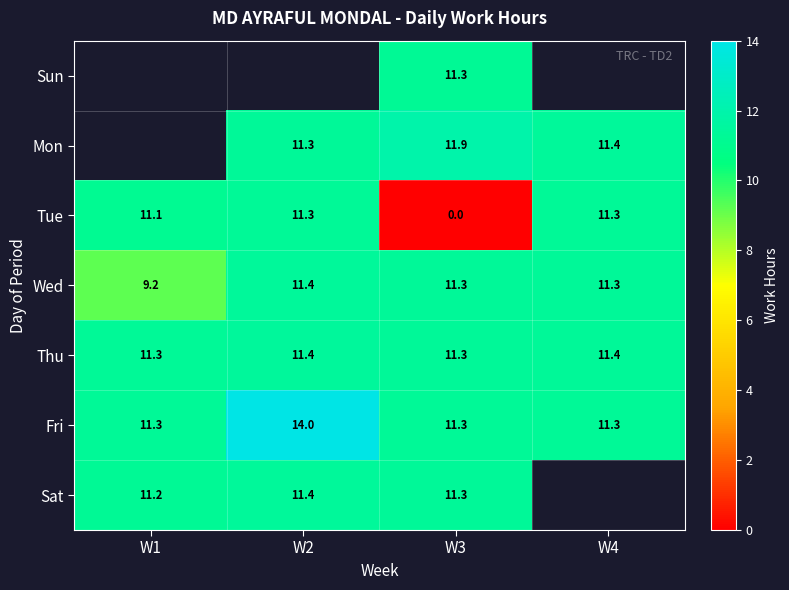

List the labels in order of Fri value, smallest first.

W3, W1, W4, W2